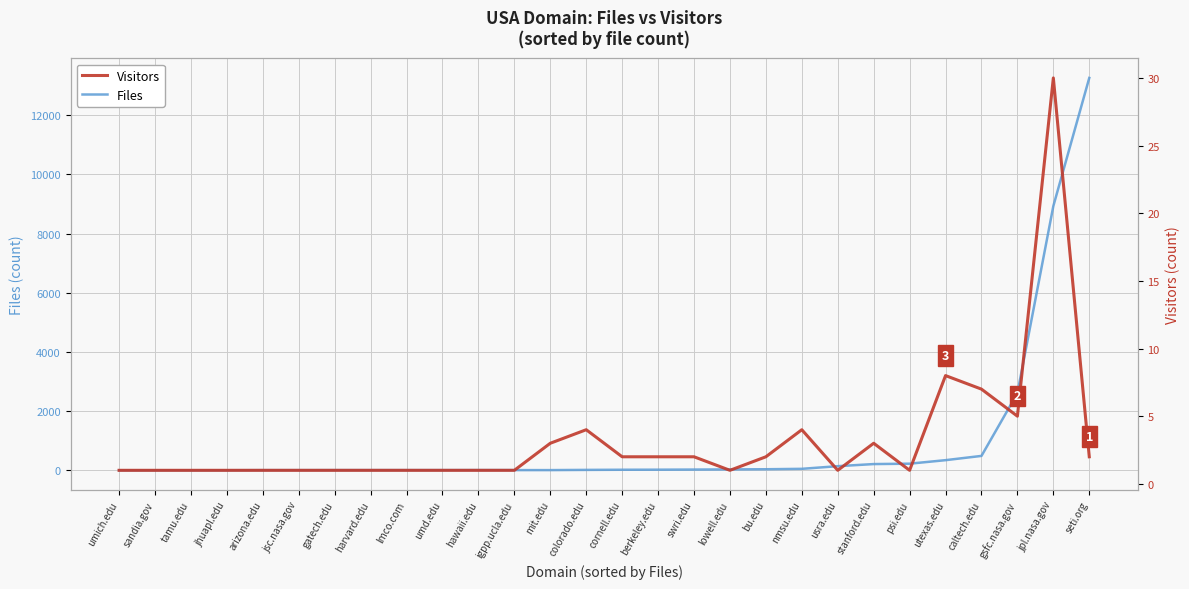

Rank the series by their maximum value, from highest to lowest.

Files, Visitors